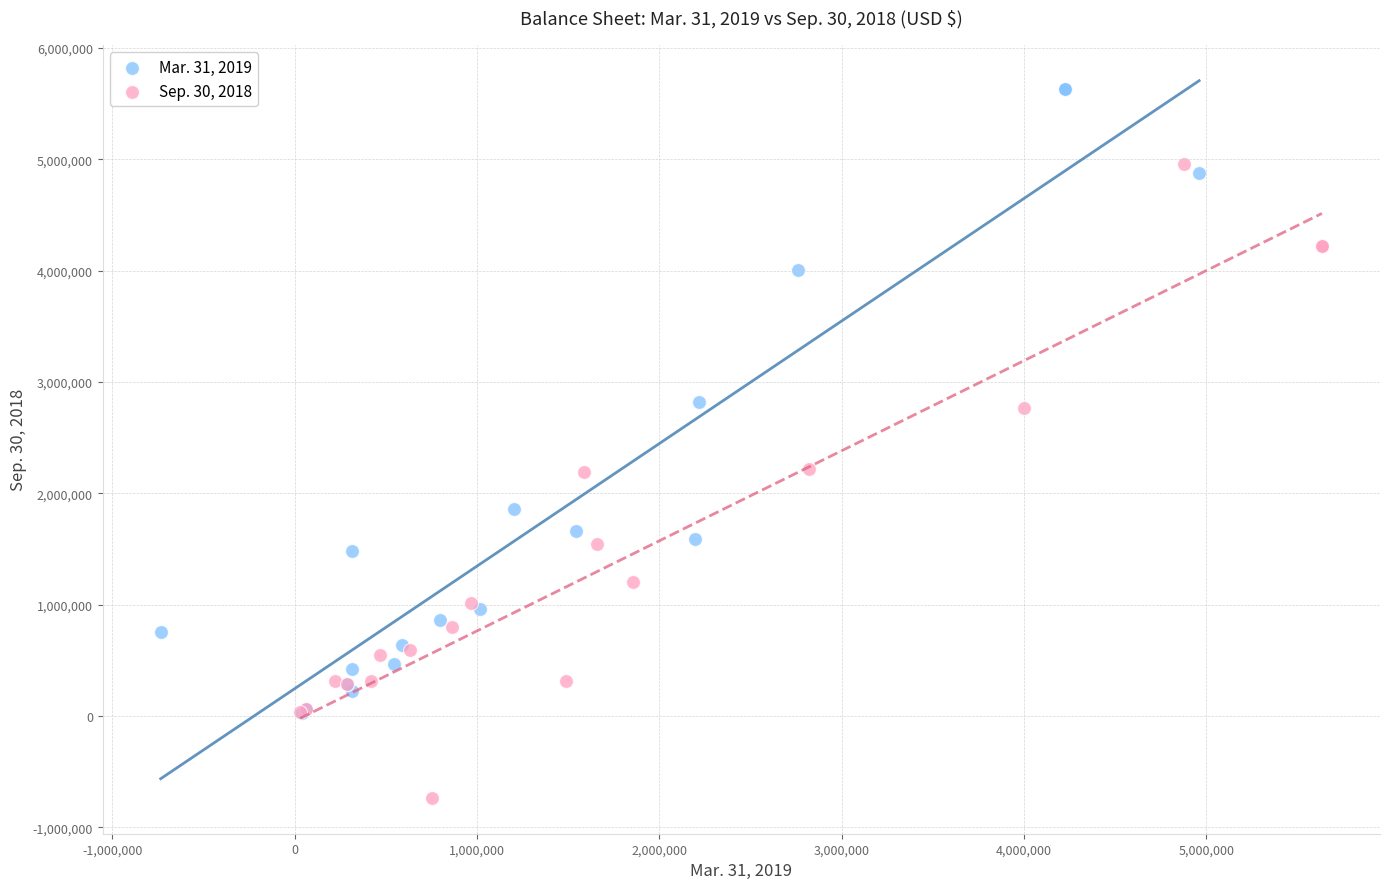

Which series reaches the maximum Y coordinate?

Mar. 31, 2019